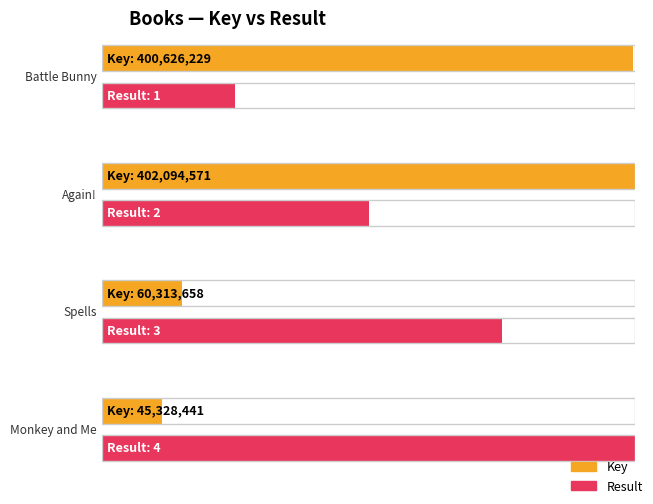

What value does the Result series have at Battle Bunny?

1